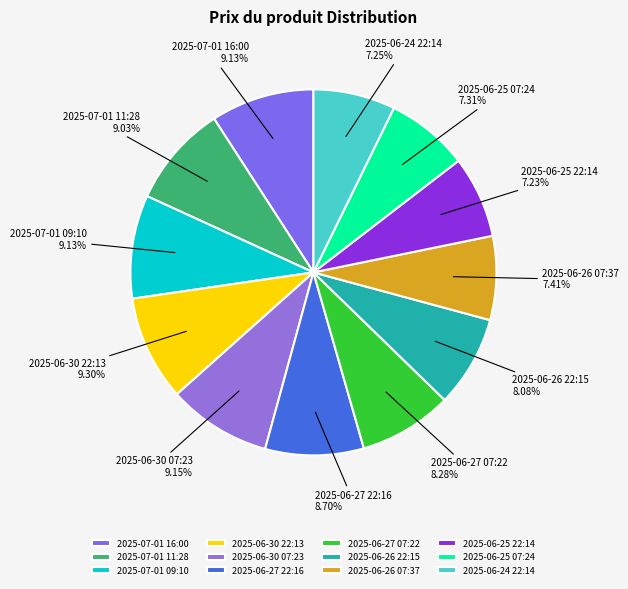

The 2025-06-30 07:23 slice represents 9% of the pie. True or false?

True